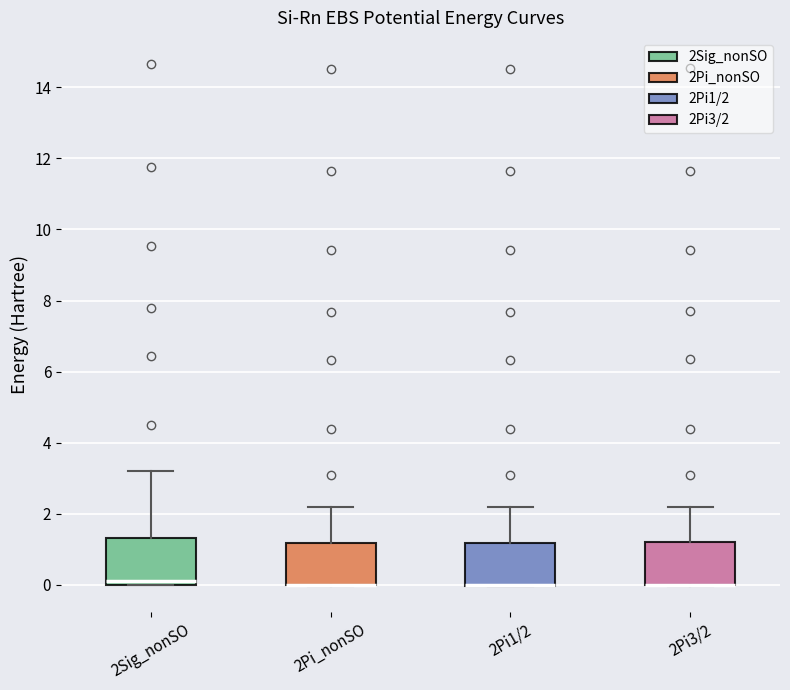

Where does the median line of the box for 2Sig_nonSO sit on the y-axis? The values are not printed on the chart, so give them approximately, as read against the axis.

0.2